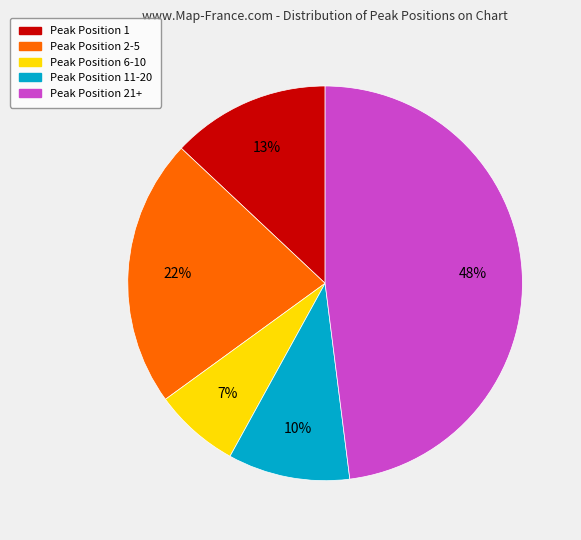

Is Peak Position 6-10 the majority of the pie?

No